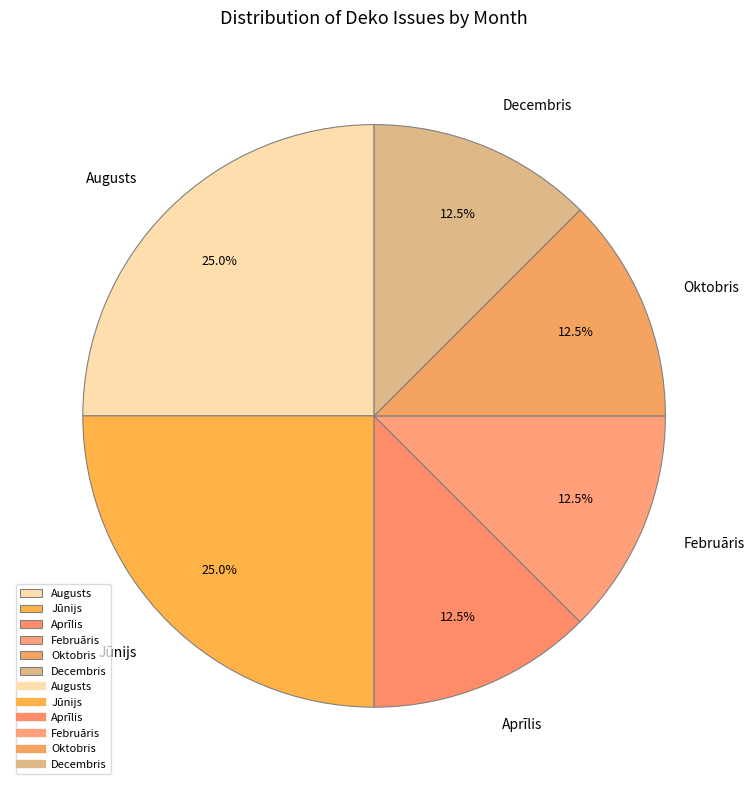

To the nearest percent, what is the combined percentage of Aprīlis and Decembris?

25%